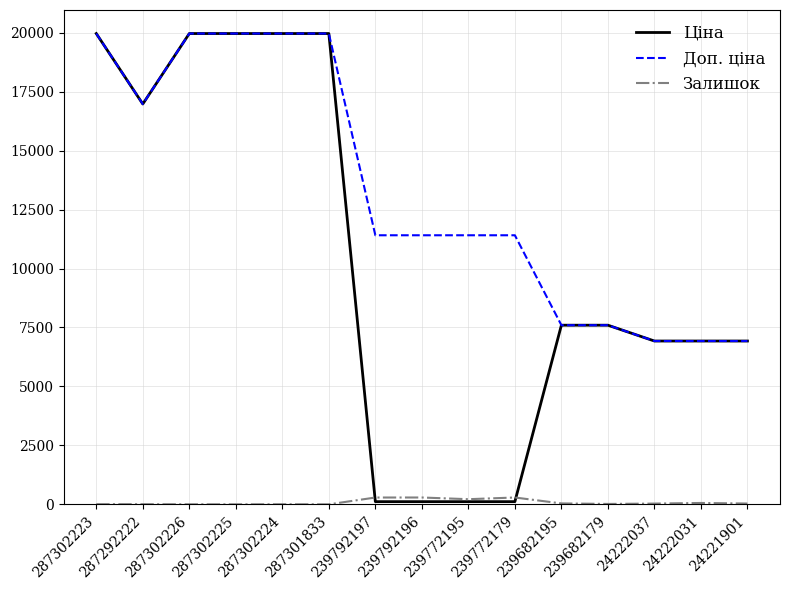

How many lines are shown in the chart?

3